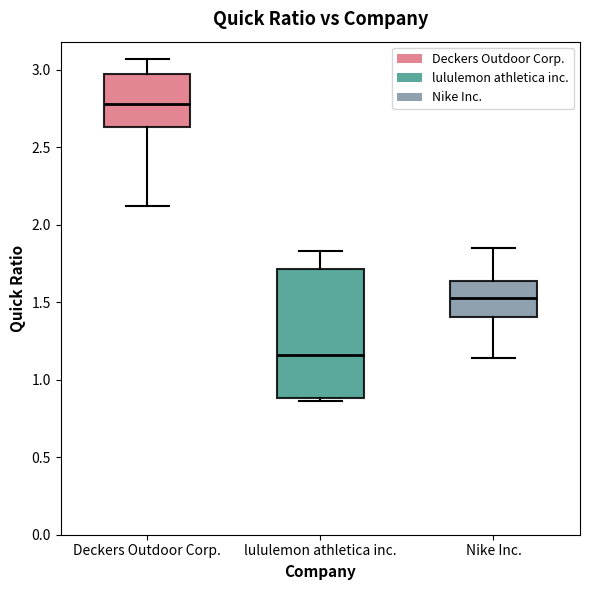

Where does the median line of the box for Deckers Outdoor Corp. sit on the y-axis? The values are not printed on the chart, so give them approximately, as read against the axis.

2.80